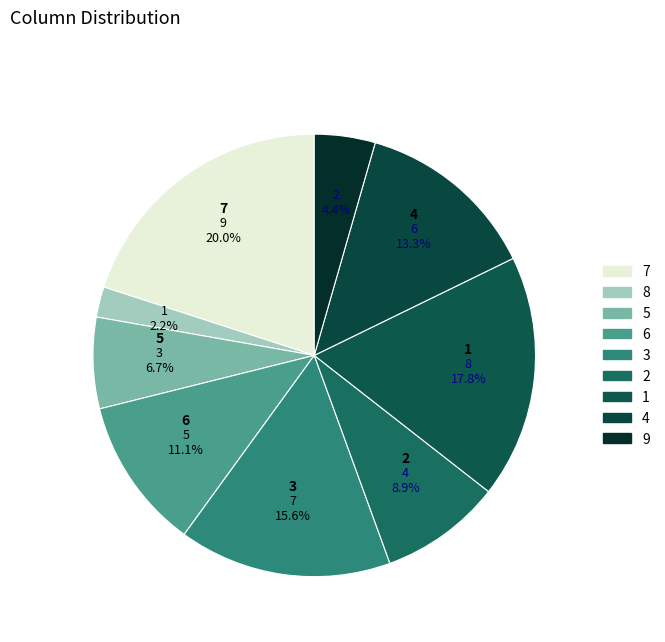

How many slices are in this pie chart?

9